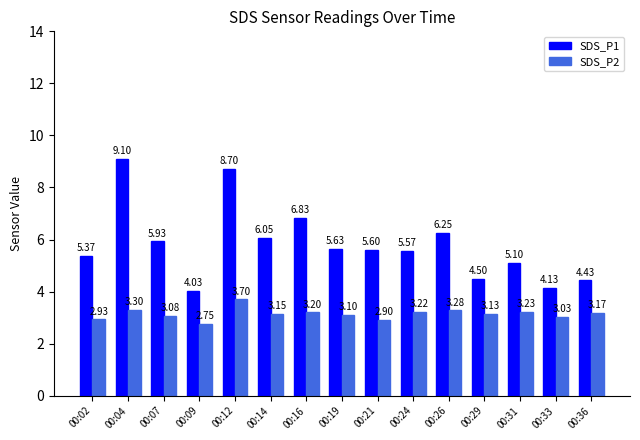

Which category has the highest value across all series?

00:04